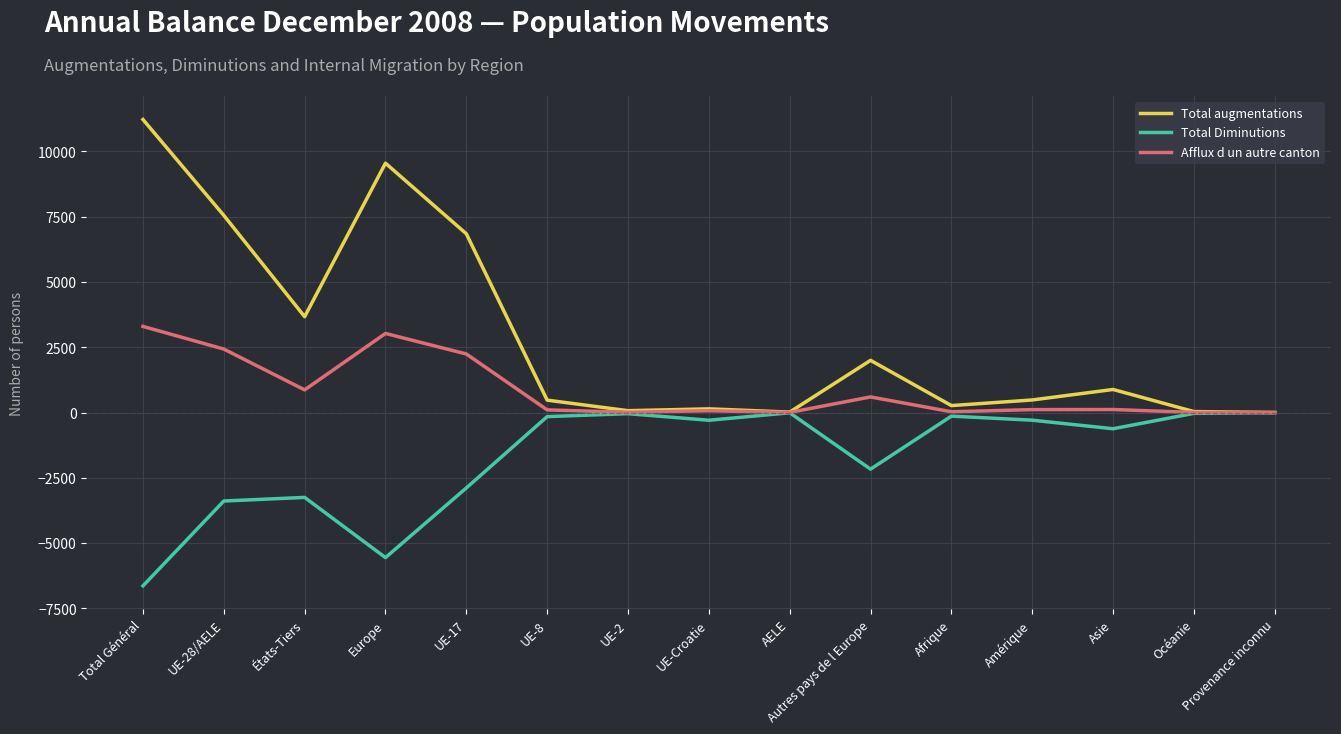

Which label corresponds to the smallest value in the chart?

Total Général